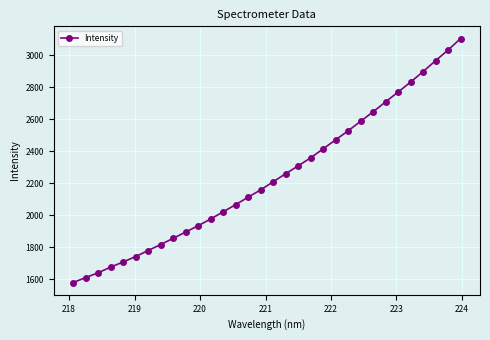

True or false: there are more than 0 points higher than both neighbors.

False